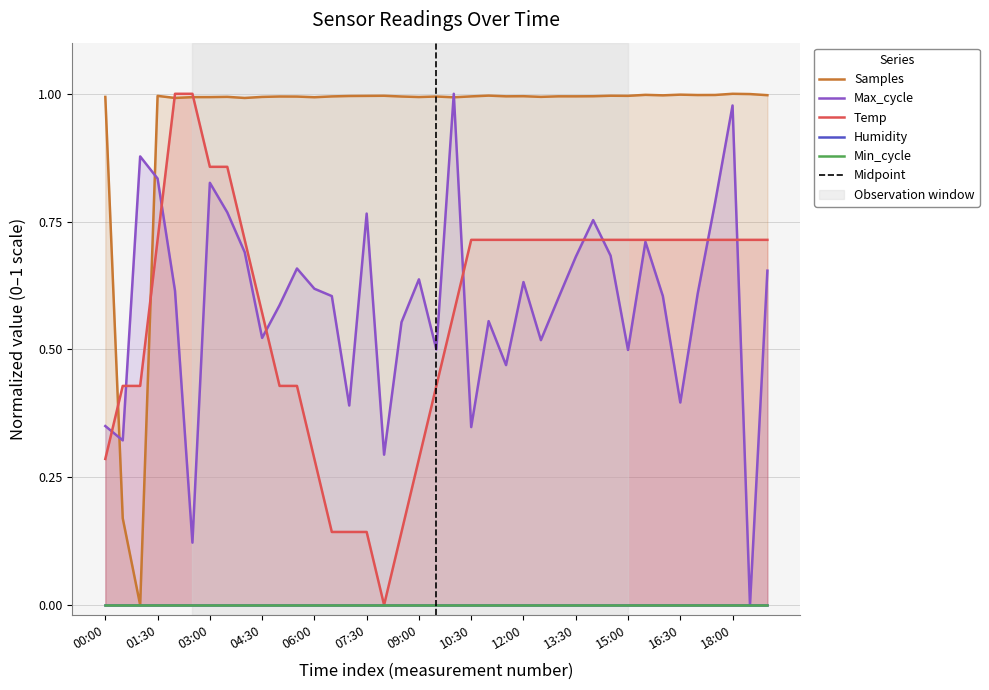

What is the approximate value of Max_cycle at 10:30?

0.3